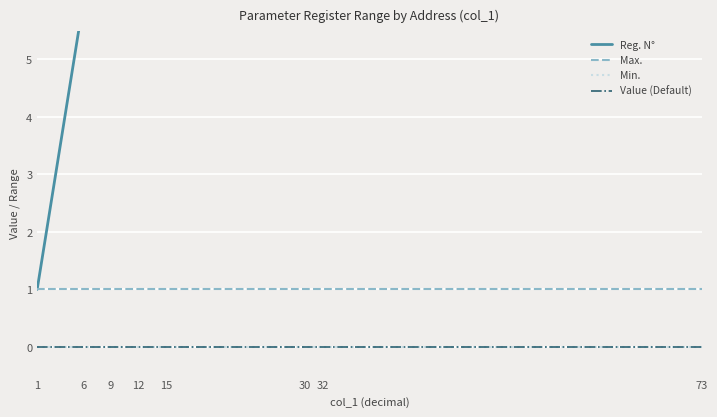

What is the average value of the Reg. N° series?

21